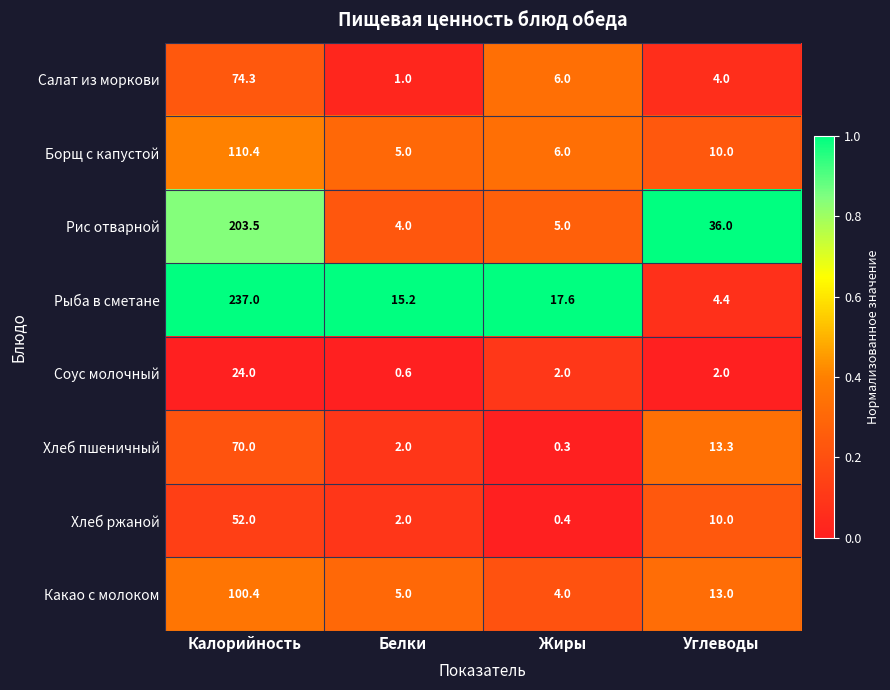

The value of Хлеб пшеничный at Жиры is 0.3. True or false?

True